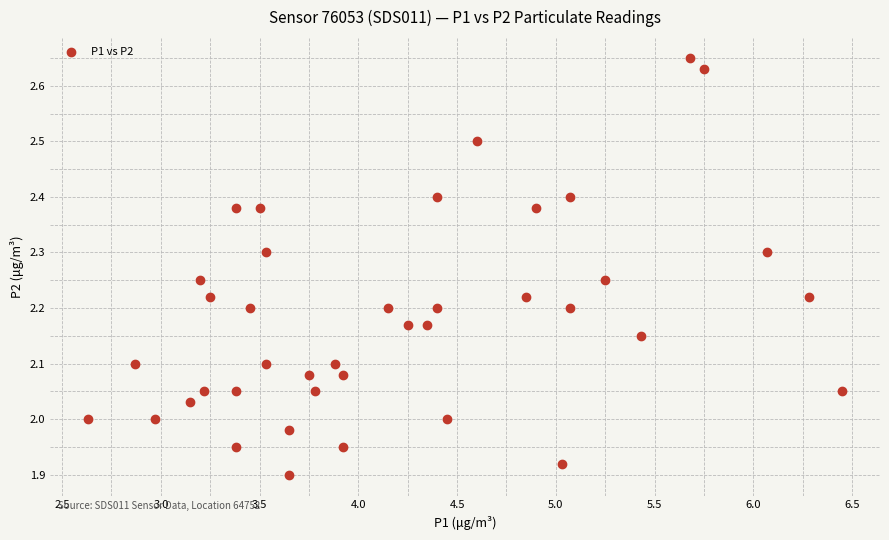

What is the range of X values (max minus min)?

3.8